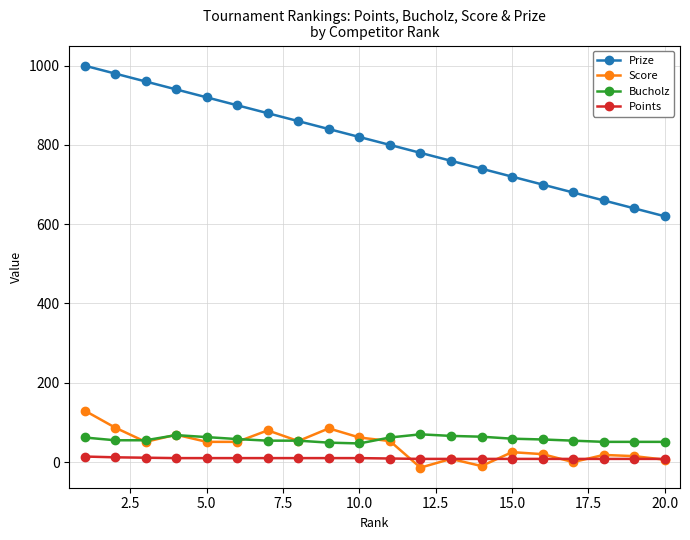

True or false: Bucholz and Points cross at least once.

False